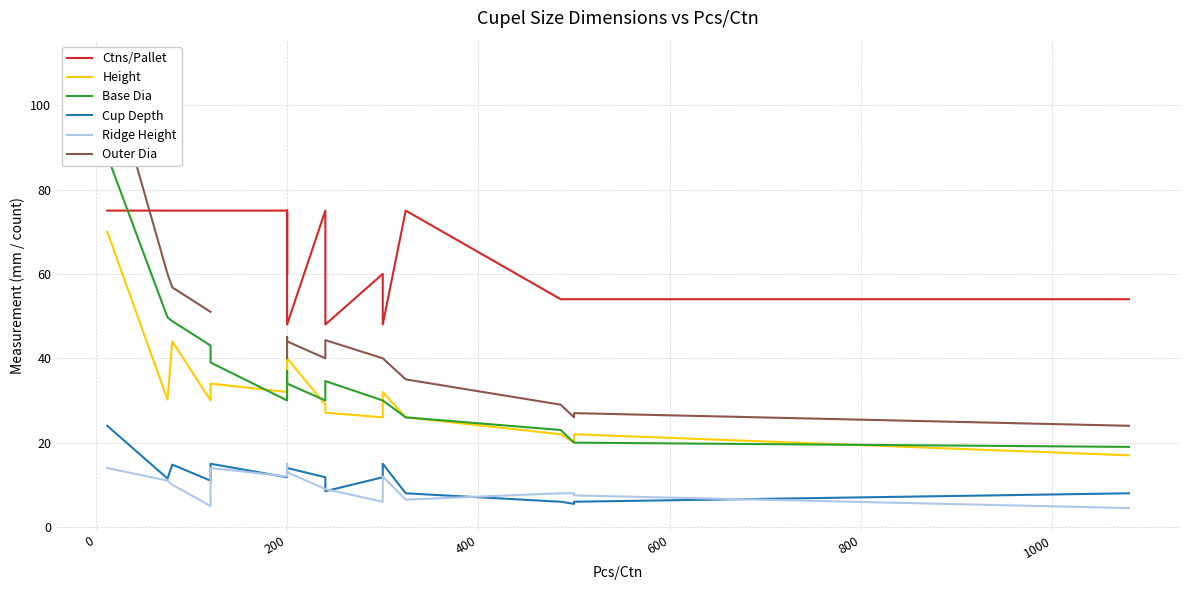

Is this an area chart (filled region under the line)?

No